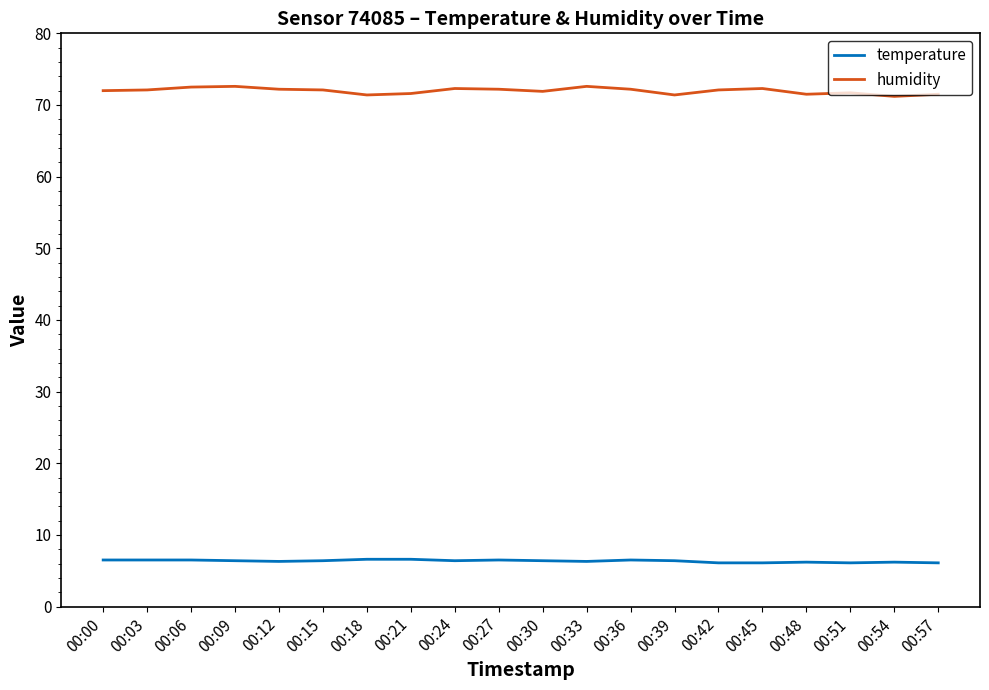

What is the minimum value for humidity?

71.2